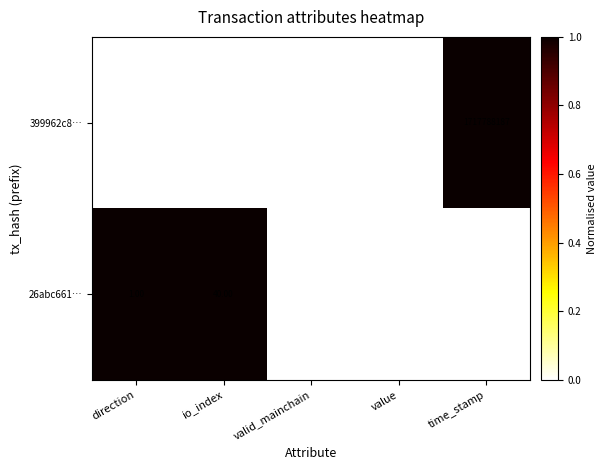

What is the greatest value displayed?

1717788187.0